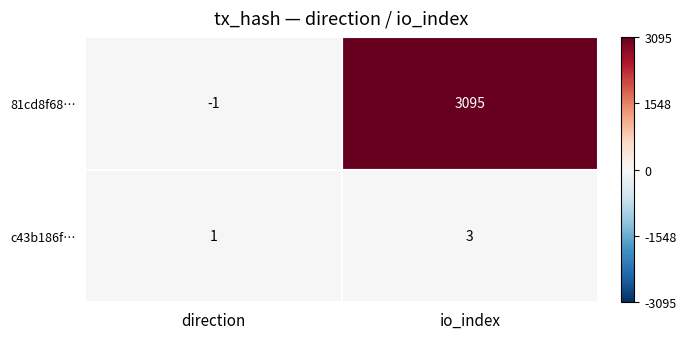

What is the difference between the 81cd8f68… values at direction and io_index?

3096